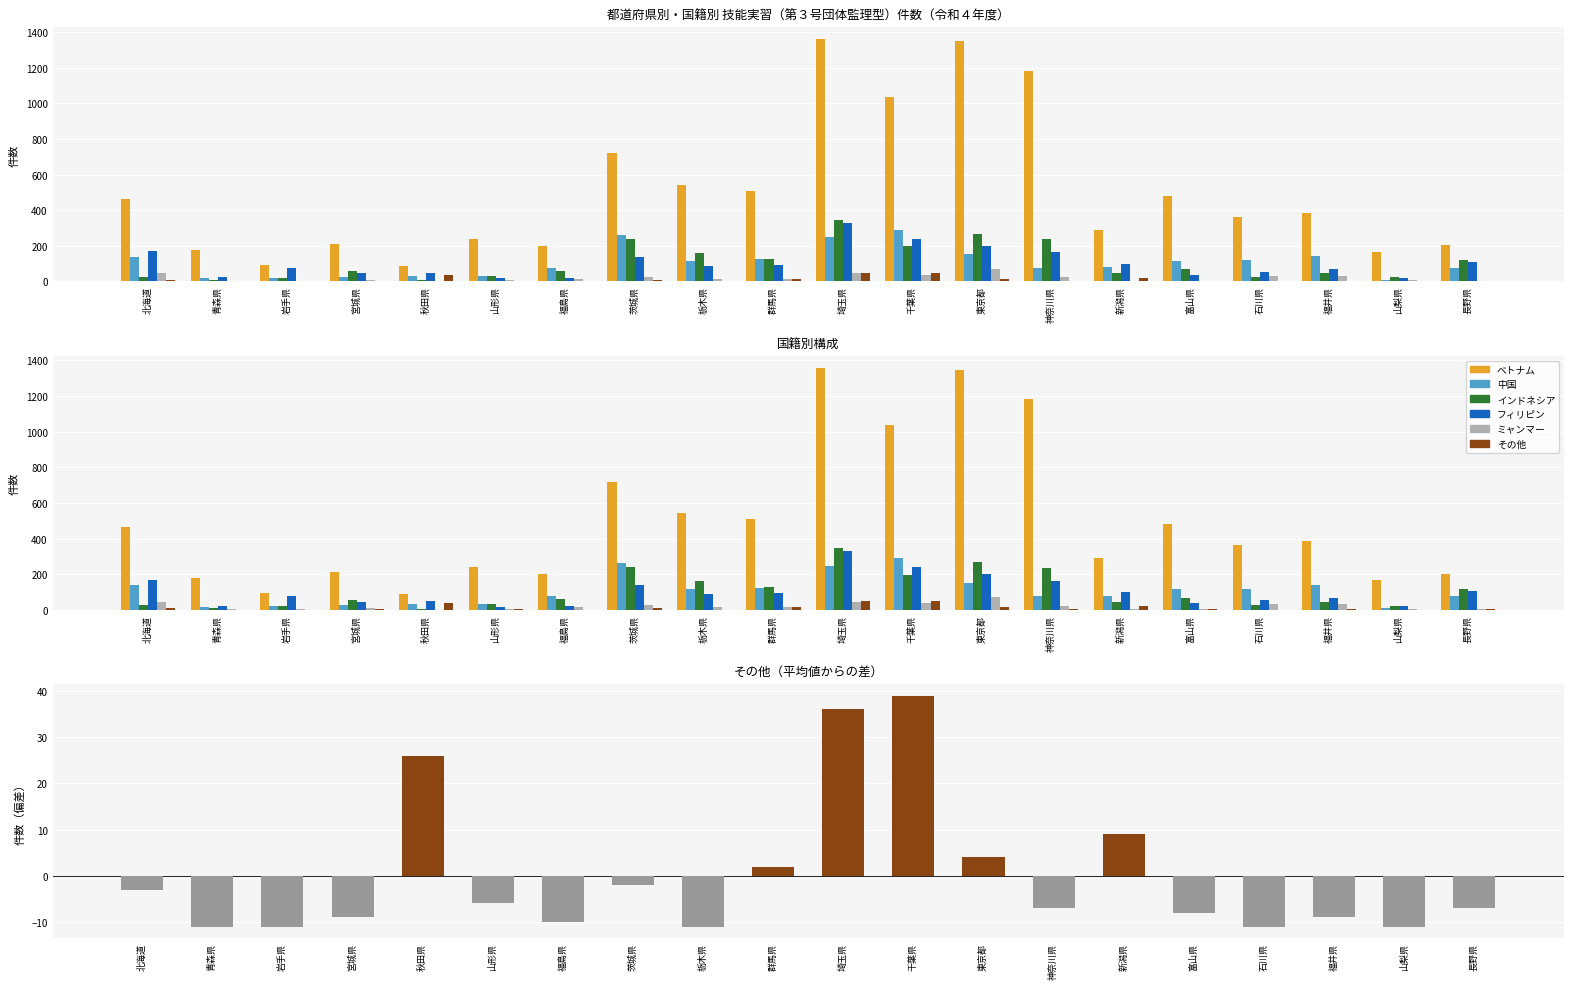

Is the value of インドネシア at 山形県 greater than the value of ミャンマー at 福島県?

Yes